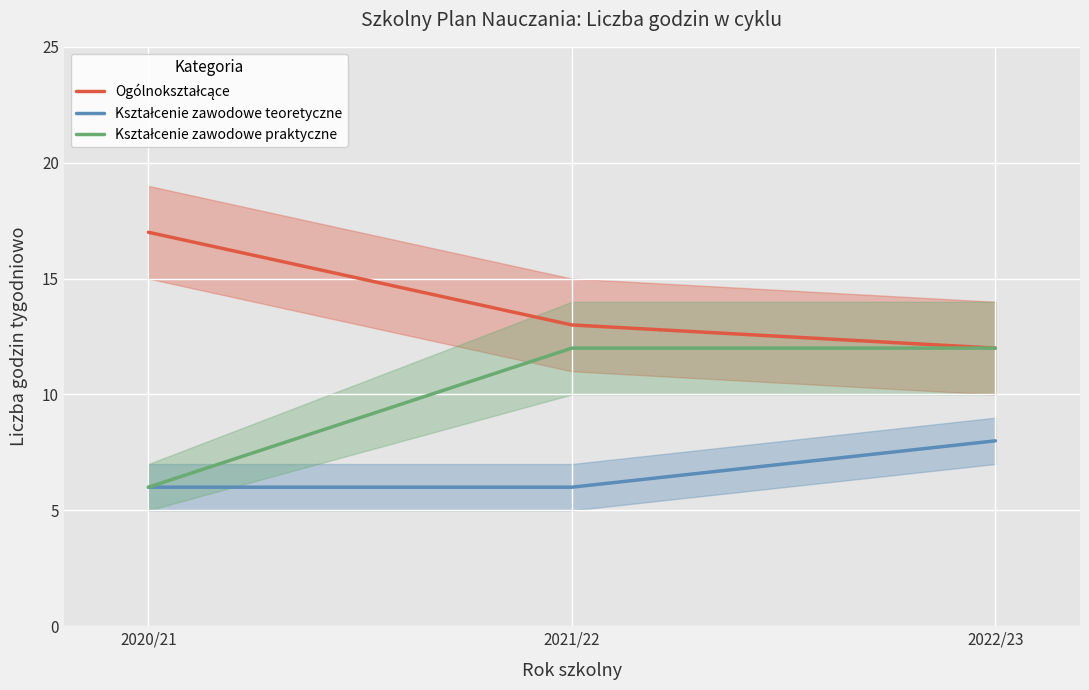

Between 2020/21 and 2022/23, which is larger?

2020/21